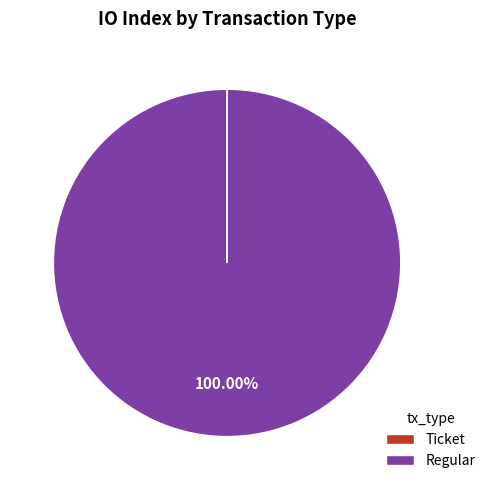

Is there a majority slice in this chart?

Yes